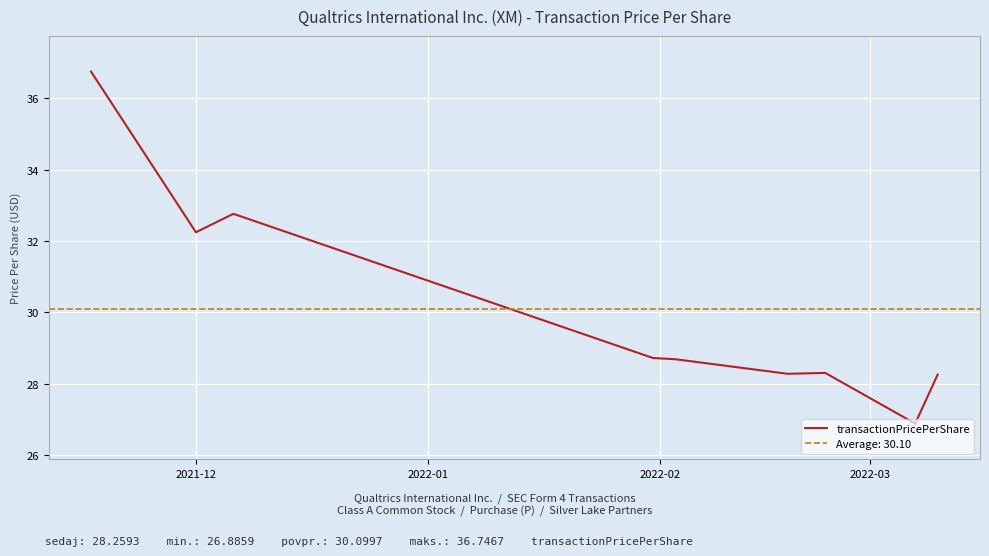

What is the difference between the maximum and minimum values?

9.9